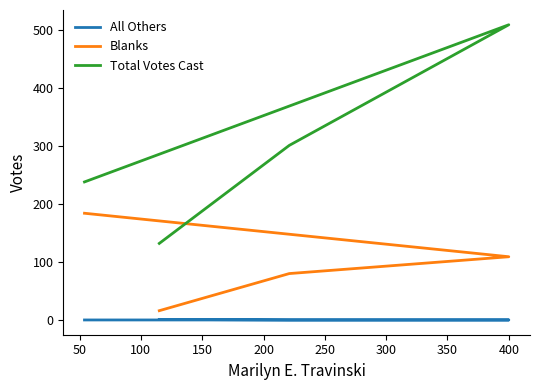

The Blanks series shows 297 at 150. True or false?

False